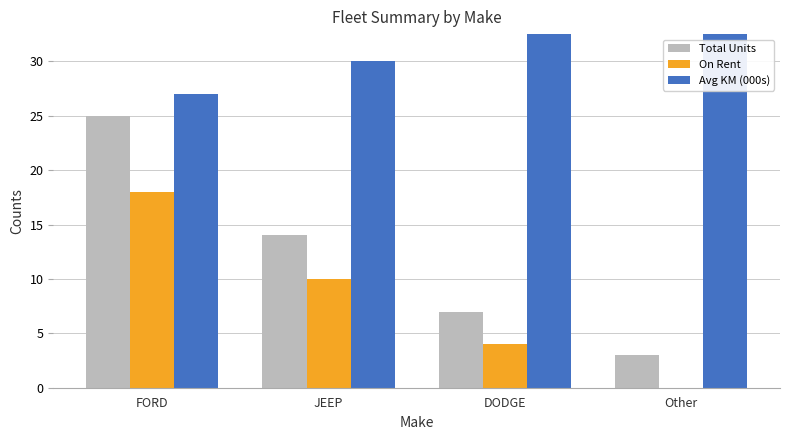

Are the bars horizontal?

No